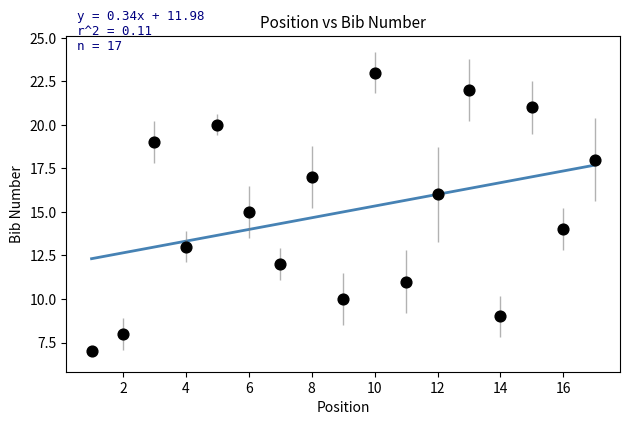

What is the range of X values (max minus min)?

16